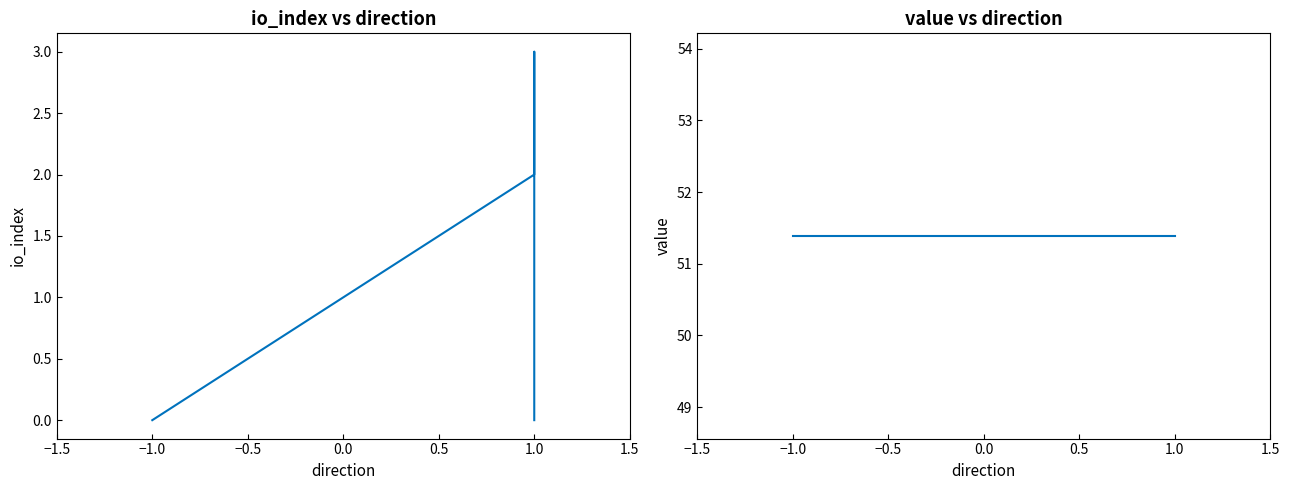

Rank the series at 1.0 from lowest to highest value.

io_index, value